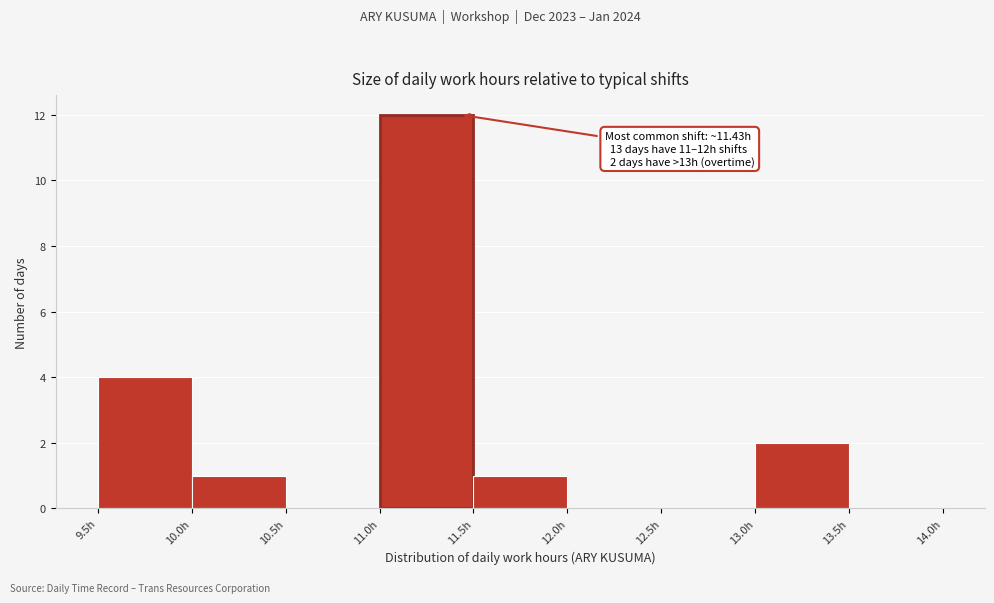

Over which range of the x-axis is the bar tallest?

11.0 to 11.5